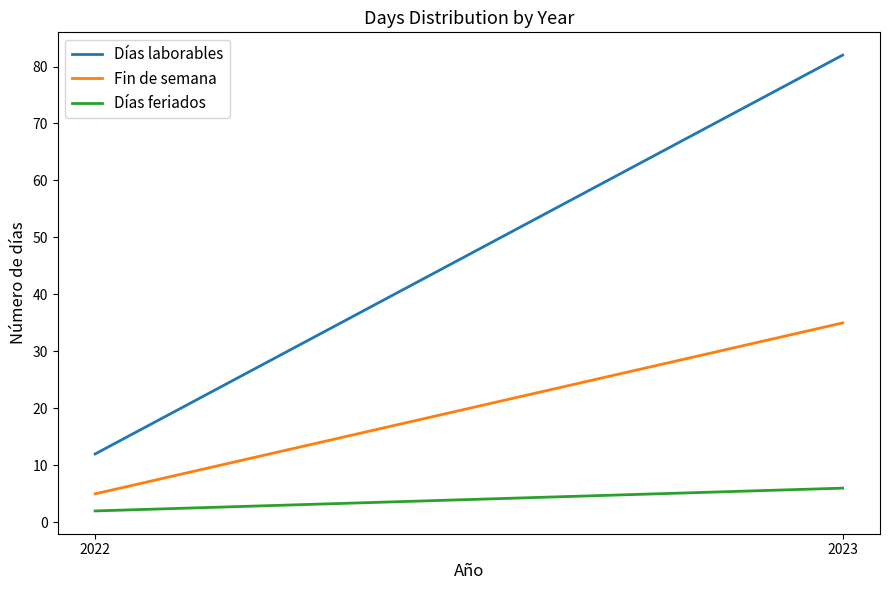

Between 2023 and 2022, which is larger?

2023